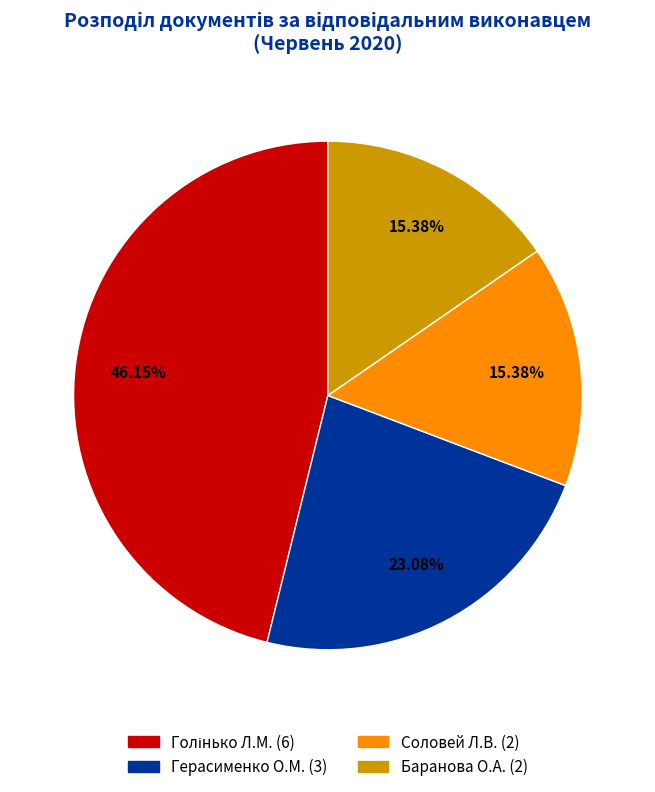

Is there any slice that represents more than half of the pie?

No